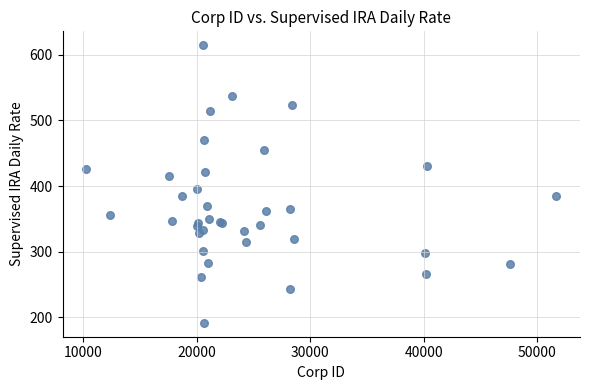

What Y value in the scatter plot is closest to 403?

395.9